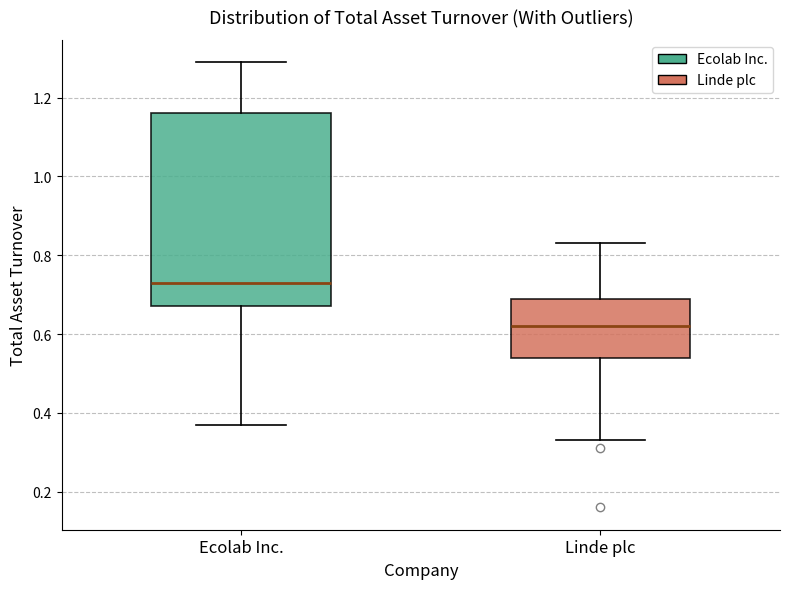

Reading left to right, transcribe this box plot: for each box, give where its median line is, the range the box spans, and where its two whiskers end, as read against the y-axis. The values are not printed on the chart, so give them approximately, as read against the axis.

Ecolab Inc.: median 0.74, box 0.68 to 1.16, whiskers 0.38 to 1.30
Linde plc: median 0.62, box 0.54 to 0.70, whiskers 0.34 to 0.84